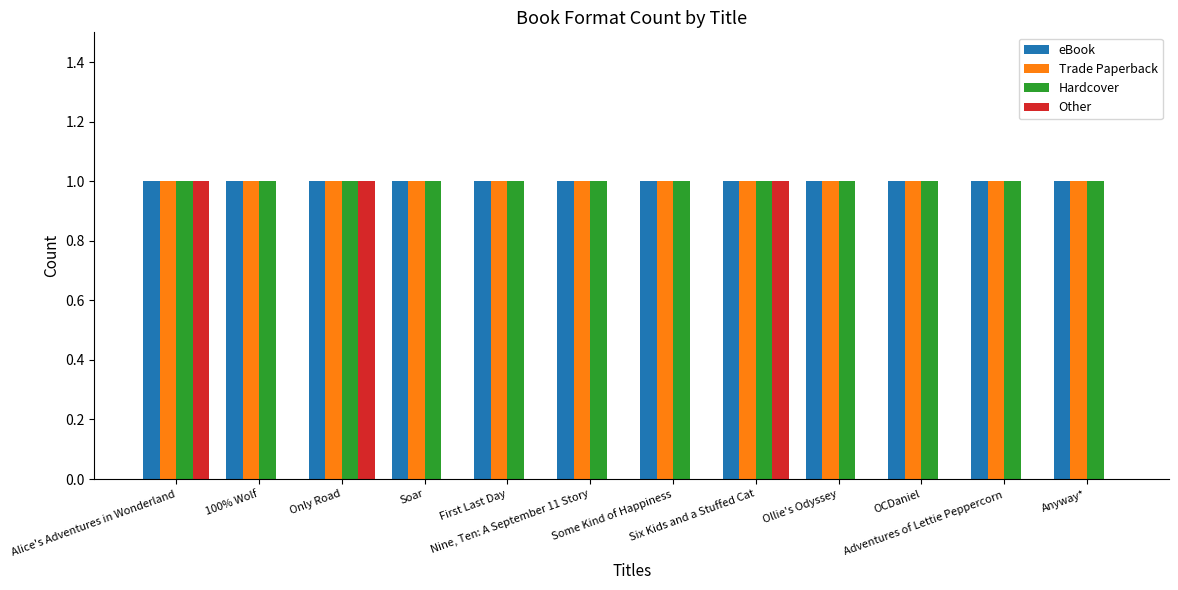

Reading left to right, list all the values displayed in this chart.

eBook: 1	1	1	1	1	1	1	1	1	1	1	1
Trade Paperback: 1	1	1	1	1	1	1	1	1	1	1	1
Hardcover: 1	1	1	1	1	1	1	1	1	1	1	1
Other: 1	0	1	0	0	0	0	1	0	0	0	0